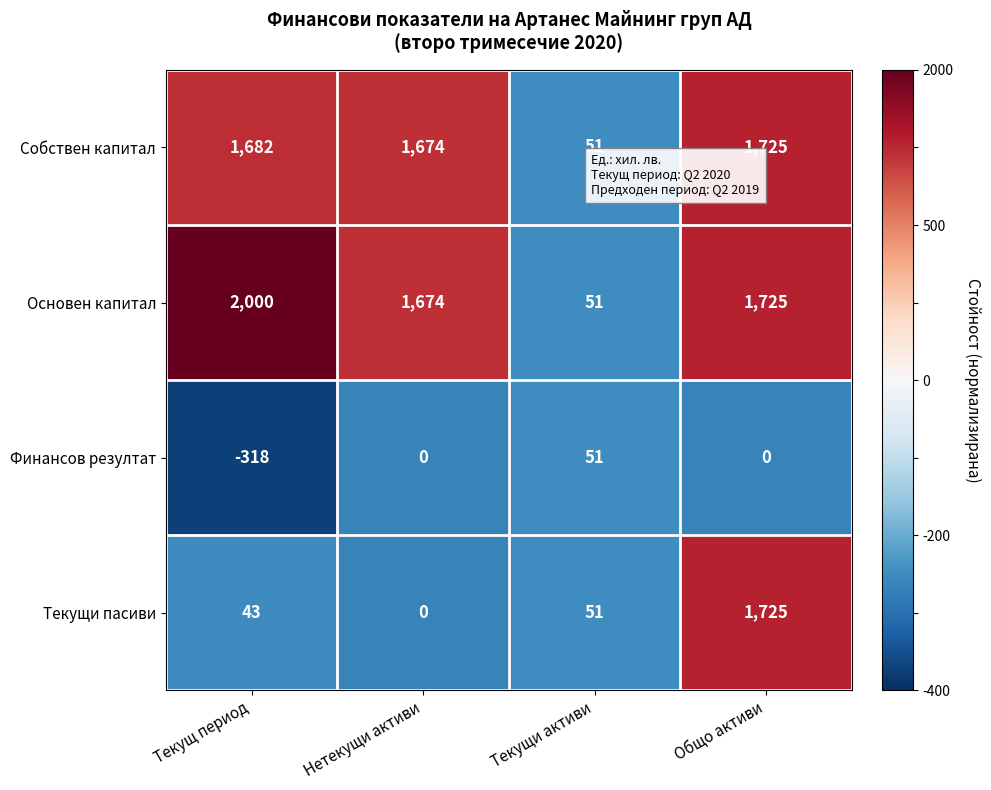

What is the sum of the Собствен капитал values at Текущ период and Нетекущи активи?

3356